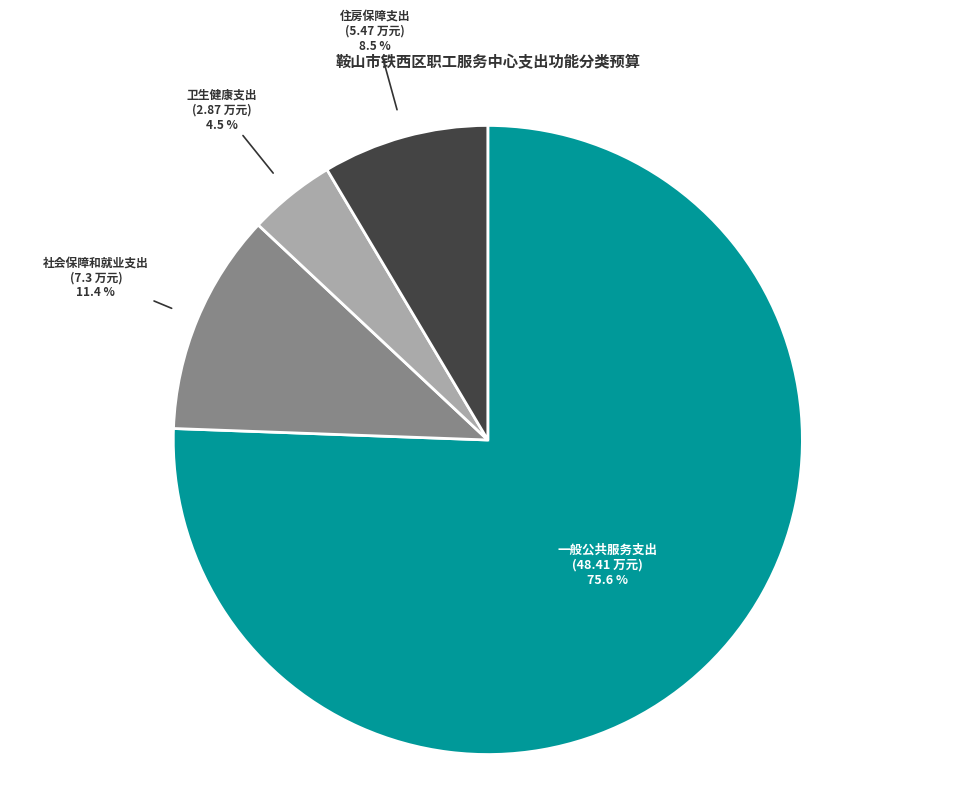

To the nearest percent, what is the average slice percentage?

25%